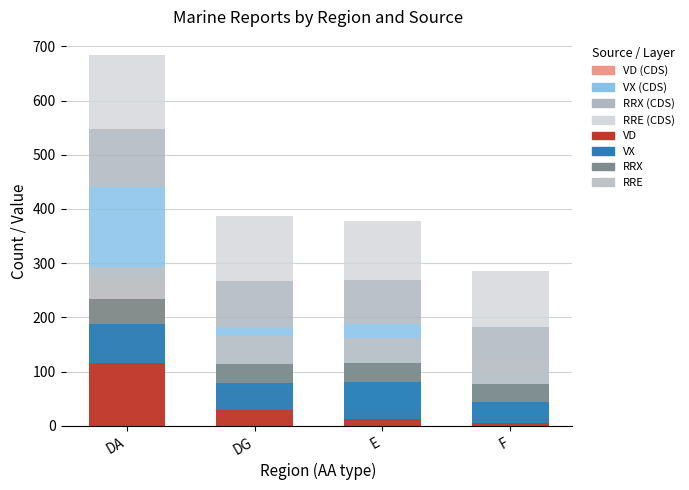

Which category has the lowest value in the VD series?

F